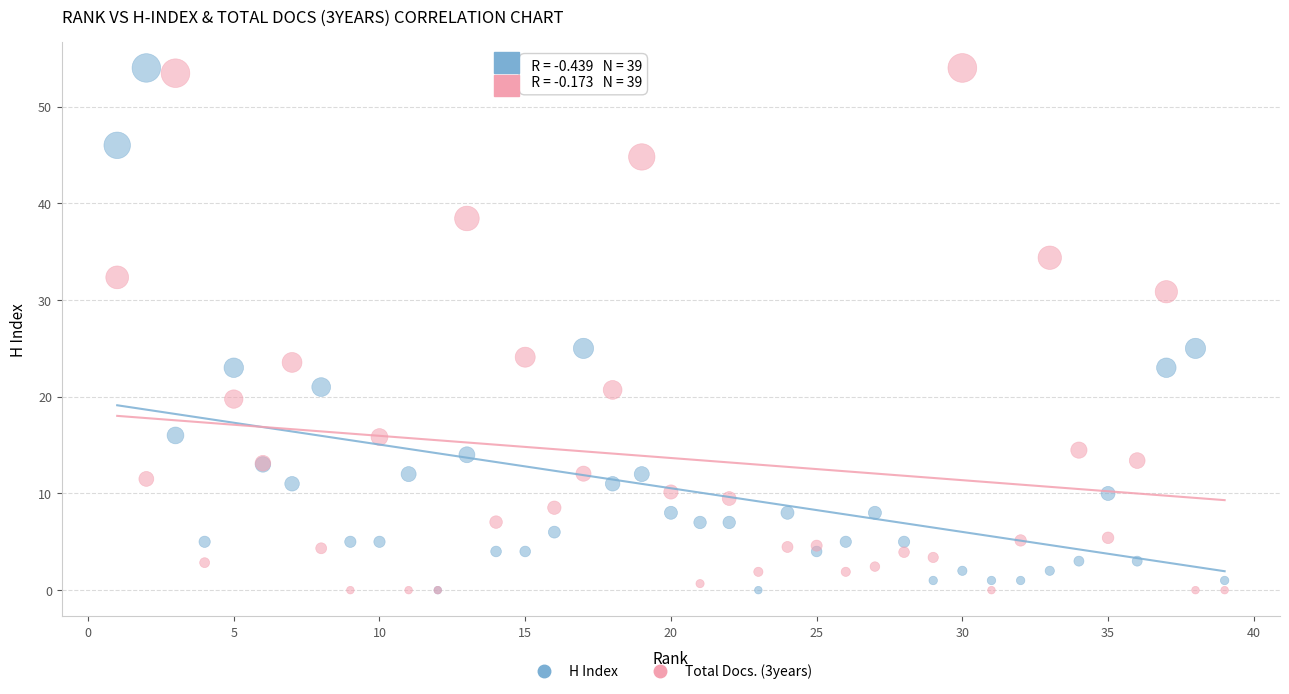

What are all the series names shown in the legend?

H Index, Total Docs. (3years)